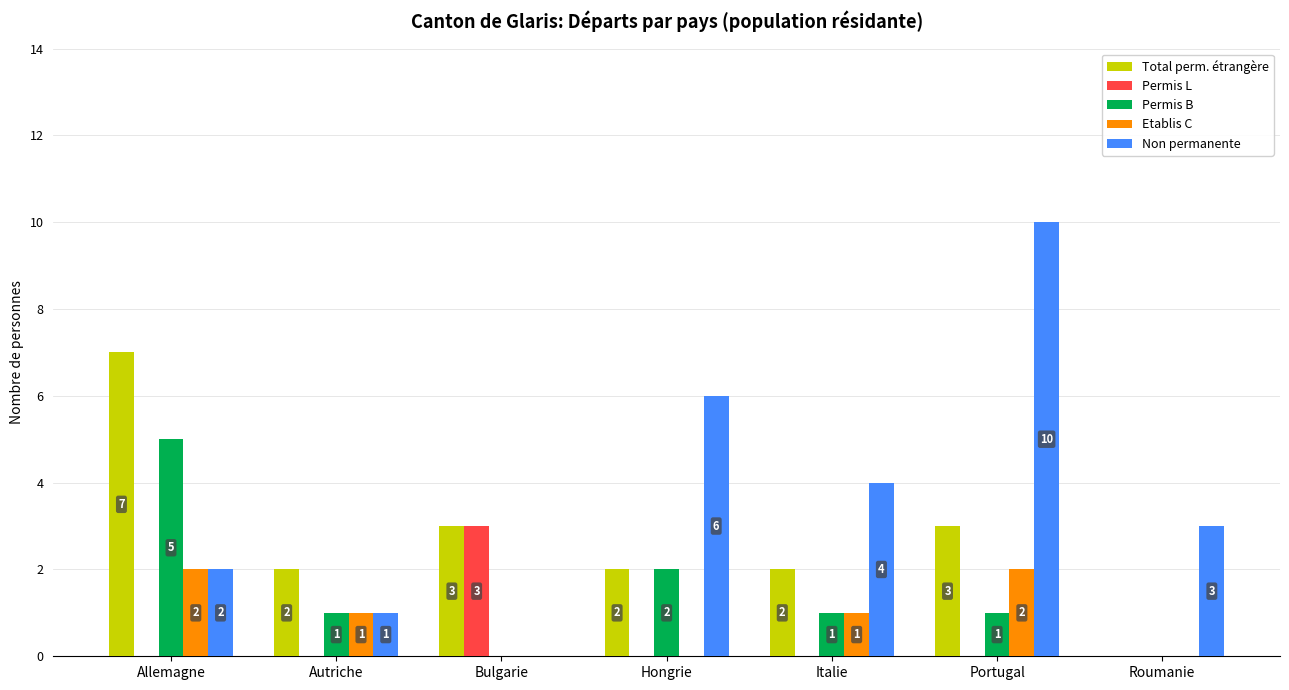

What is the total value across all series at Bulgarie?

6